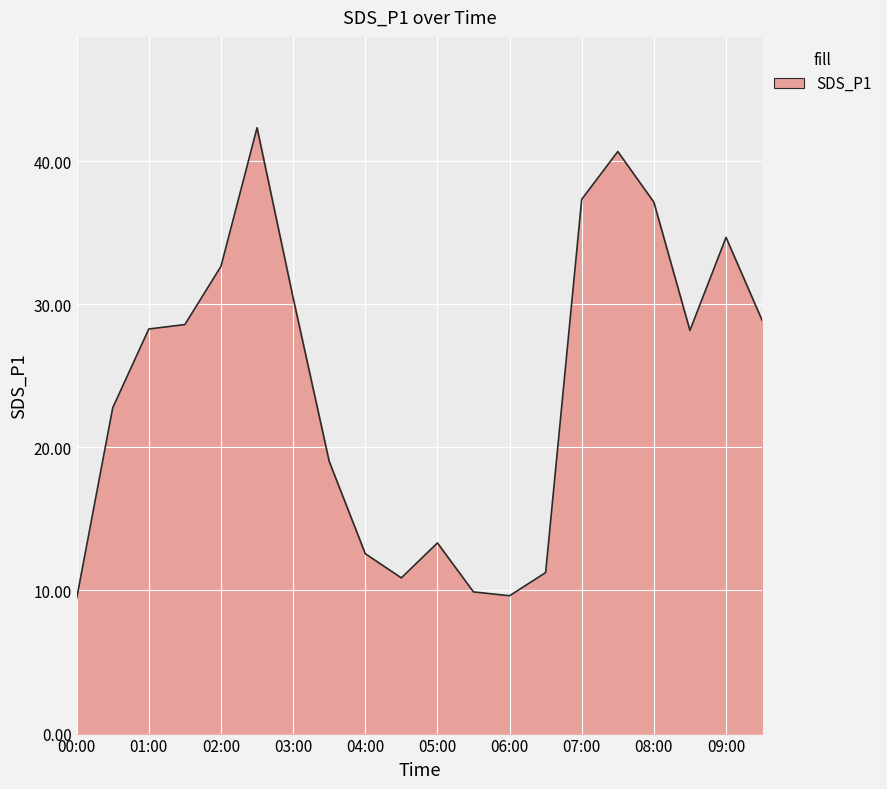

What is the difference between the maximum and minimum values?

32.9